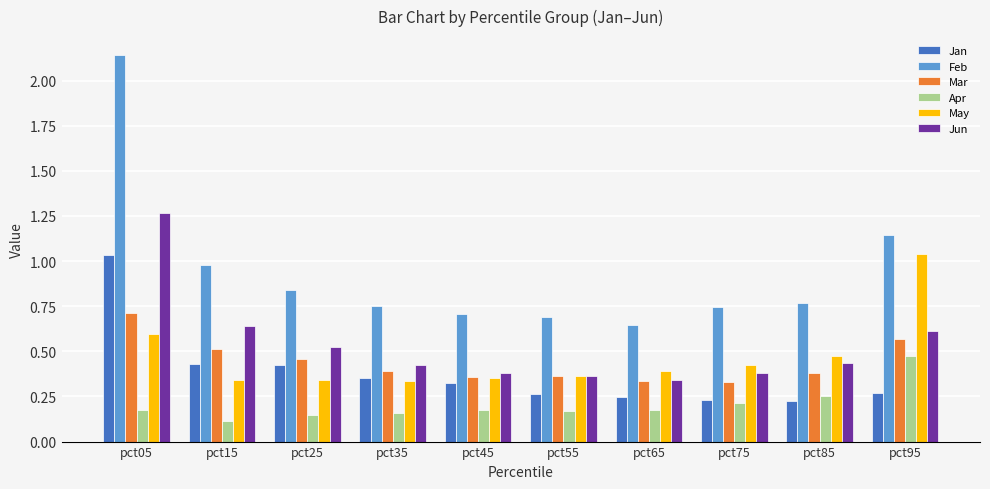

Is it true that Feb equals 1.3 at pct05?

False